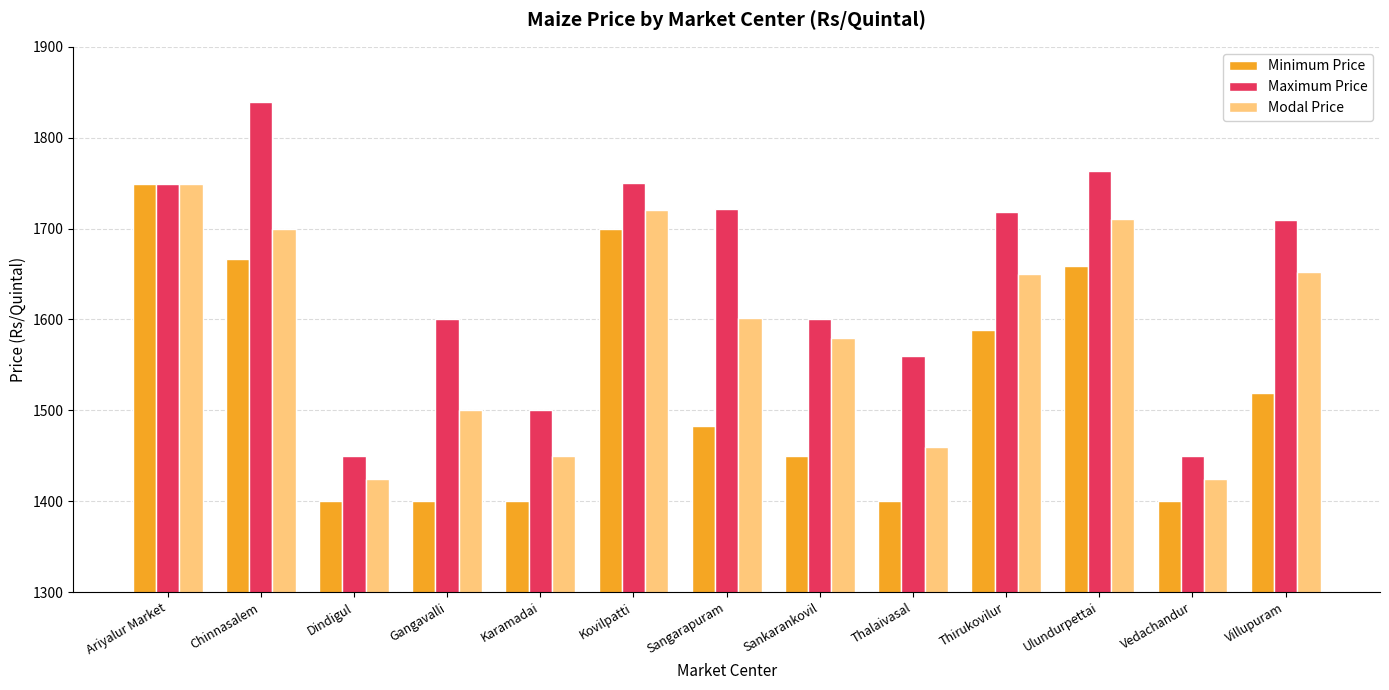

What value does the Minimum Price series have at Ulundurpettai, to the nearest 50?

1650